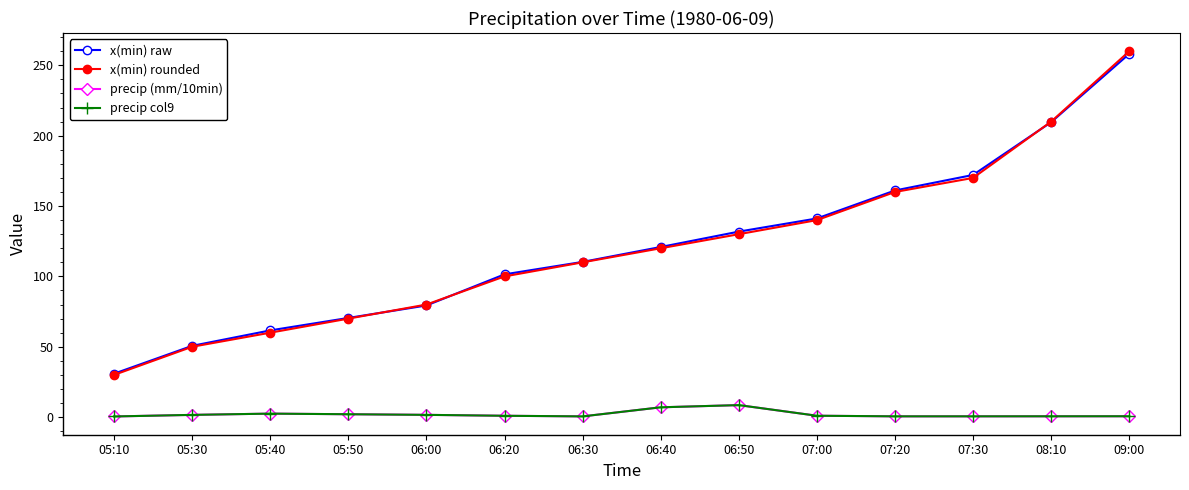

Where is the first local minimum for precip col9?

06:30